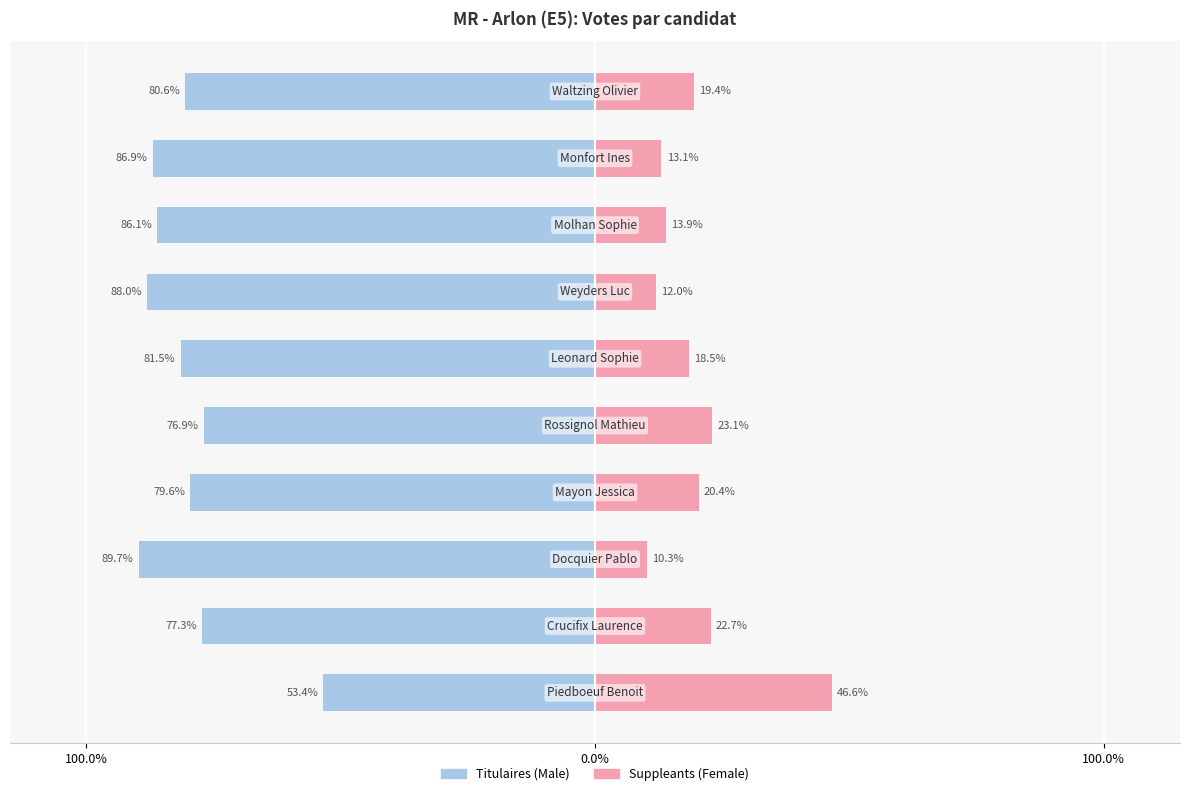

True or false: Titulaires has a value of -129.8 at 4.

False